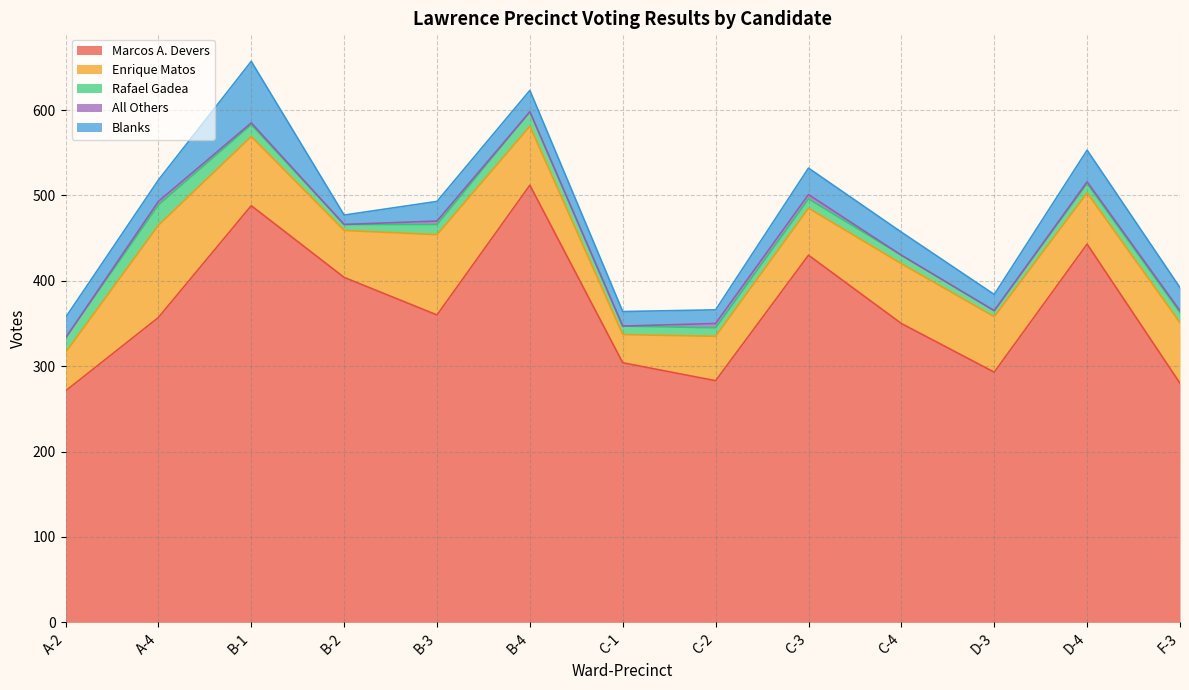

Which series has the largest total across all categories?

Marcos A. Devers